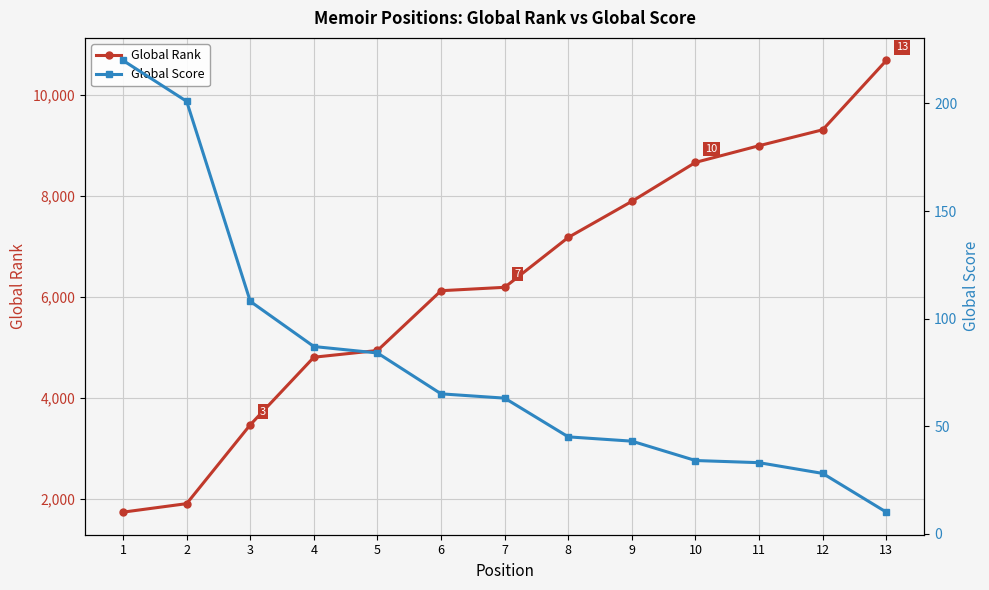

How many values in the Global Score series exceed 63?

6